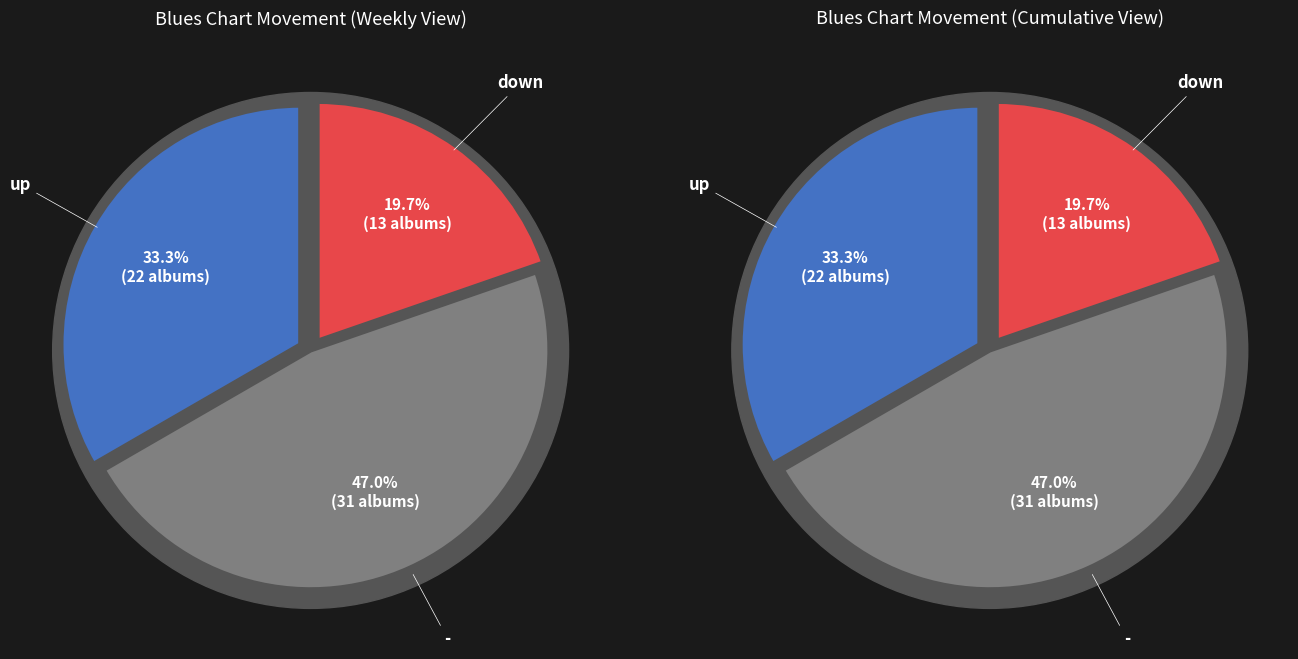

The - slice represents 47% of the pie. True or false?

True